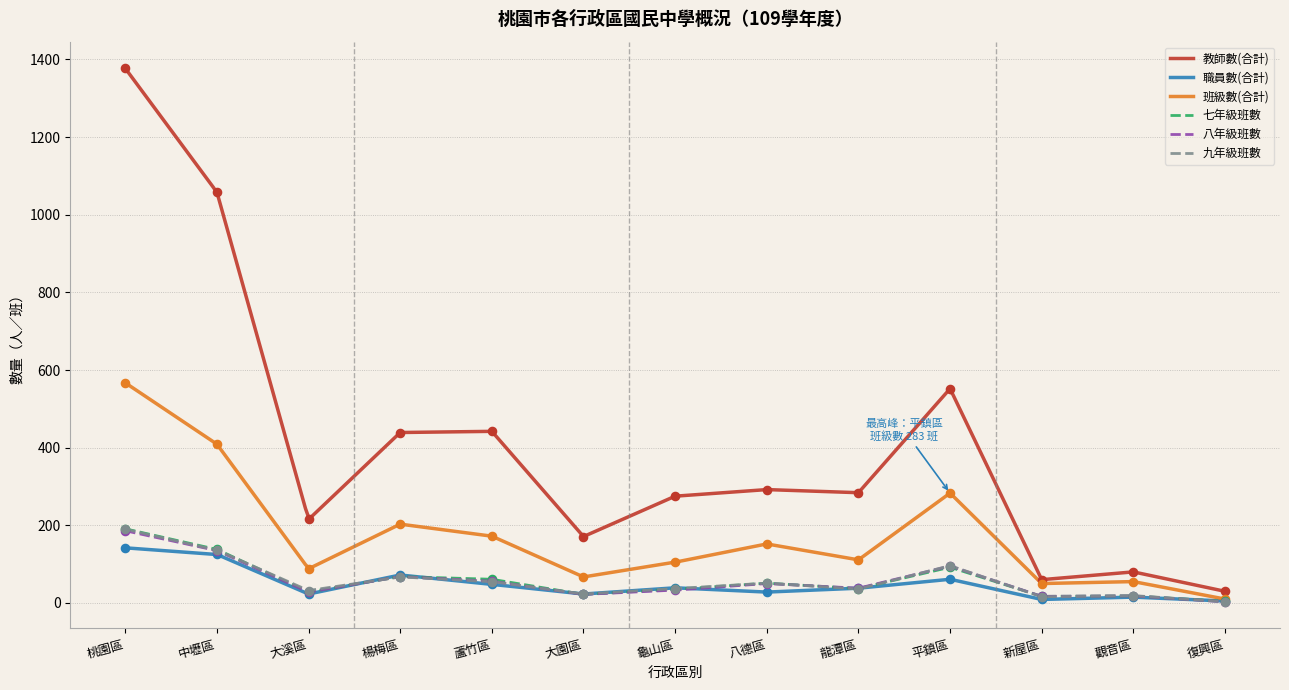

Is the value of 八年級班數 at 蘆竹區 greater than the value of 九年級班數 at 新屋區?

Yes